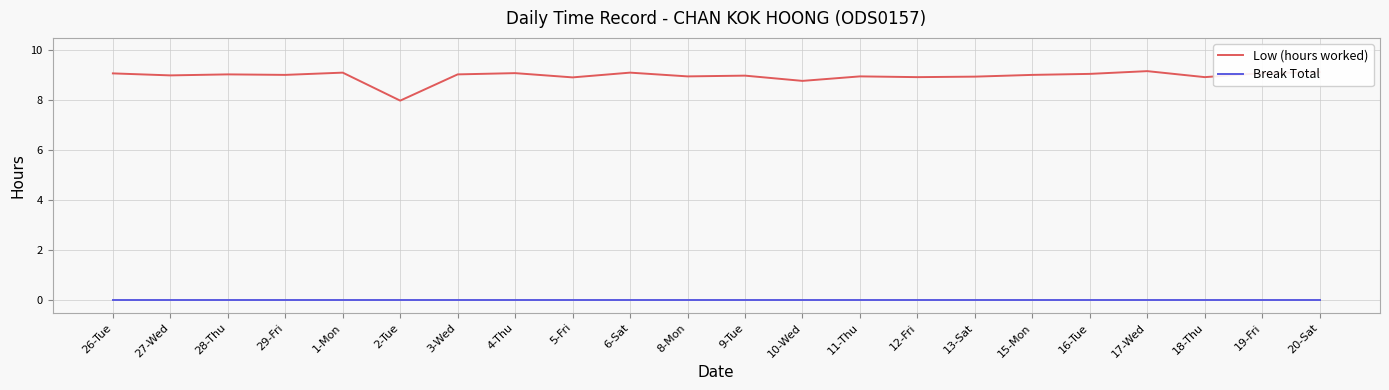

Which series has the largest range (max minus min)?

Low (hours worked)